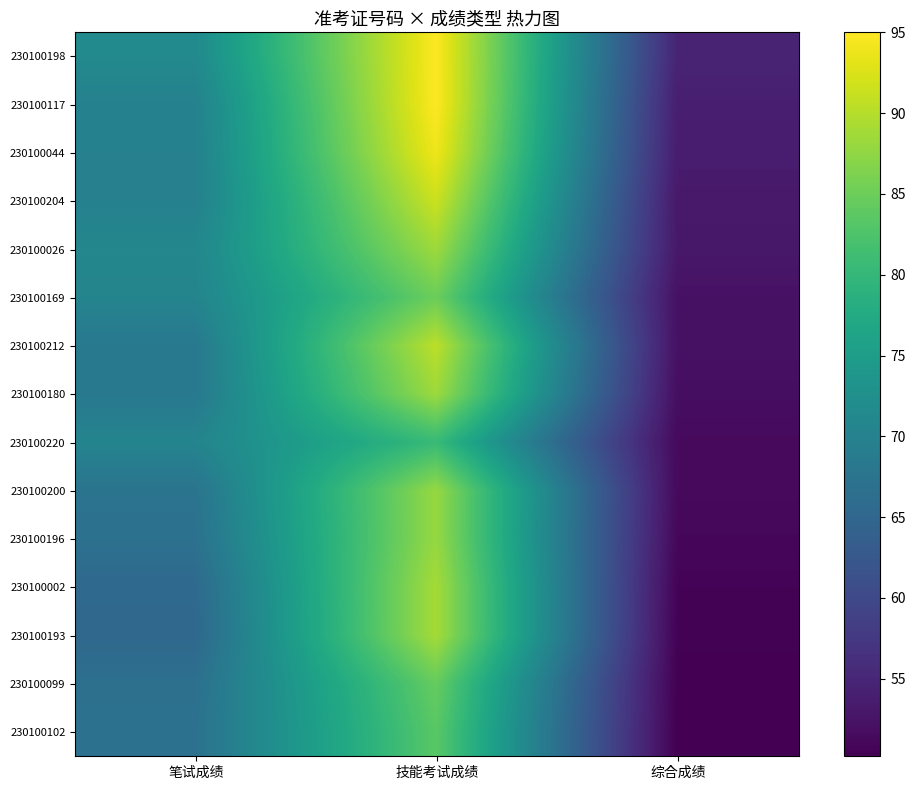

What is the total value across all series at 笔试成绩?

1028.2